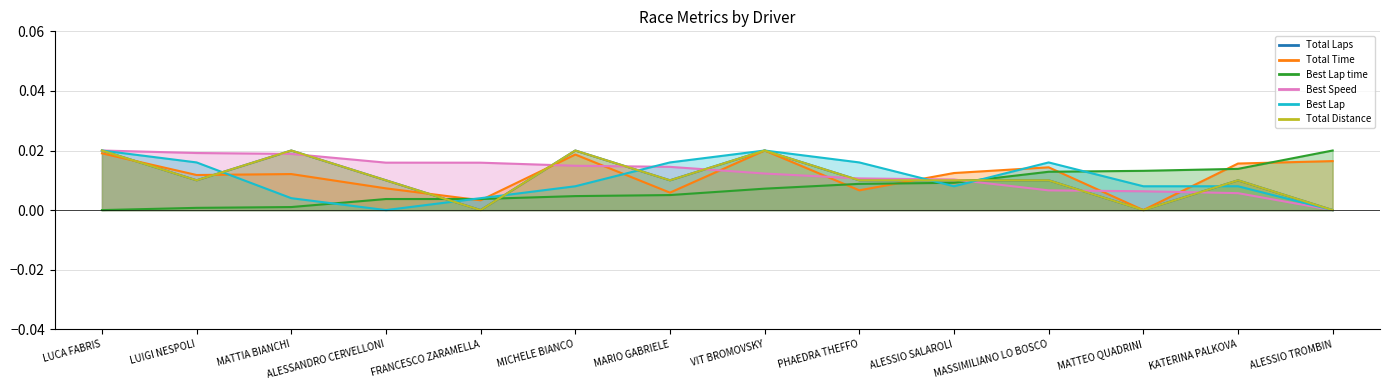

Is it true that Total Distance equals 0.0 at MASSIMILIANO LO BOSCO?

False